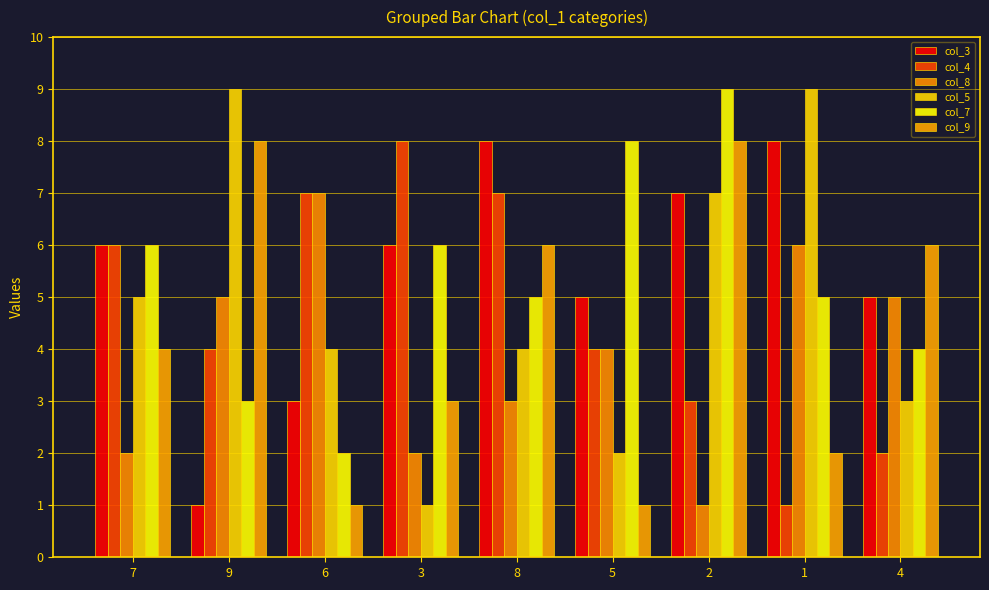

What is the value of the col_8 bar at the 5th from the left?

3